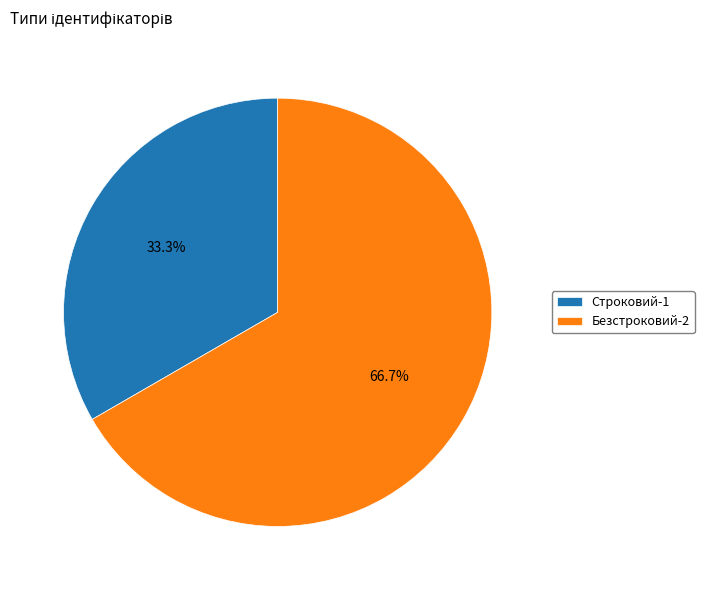

Rank the categories by value from lowest to highest.

Строковий, Безстроковий